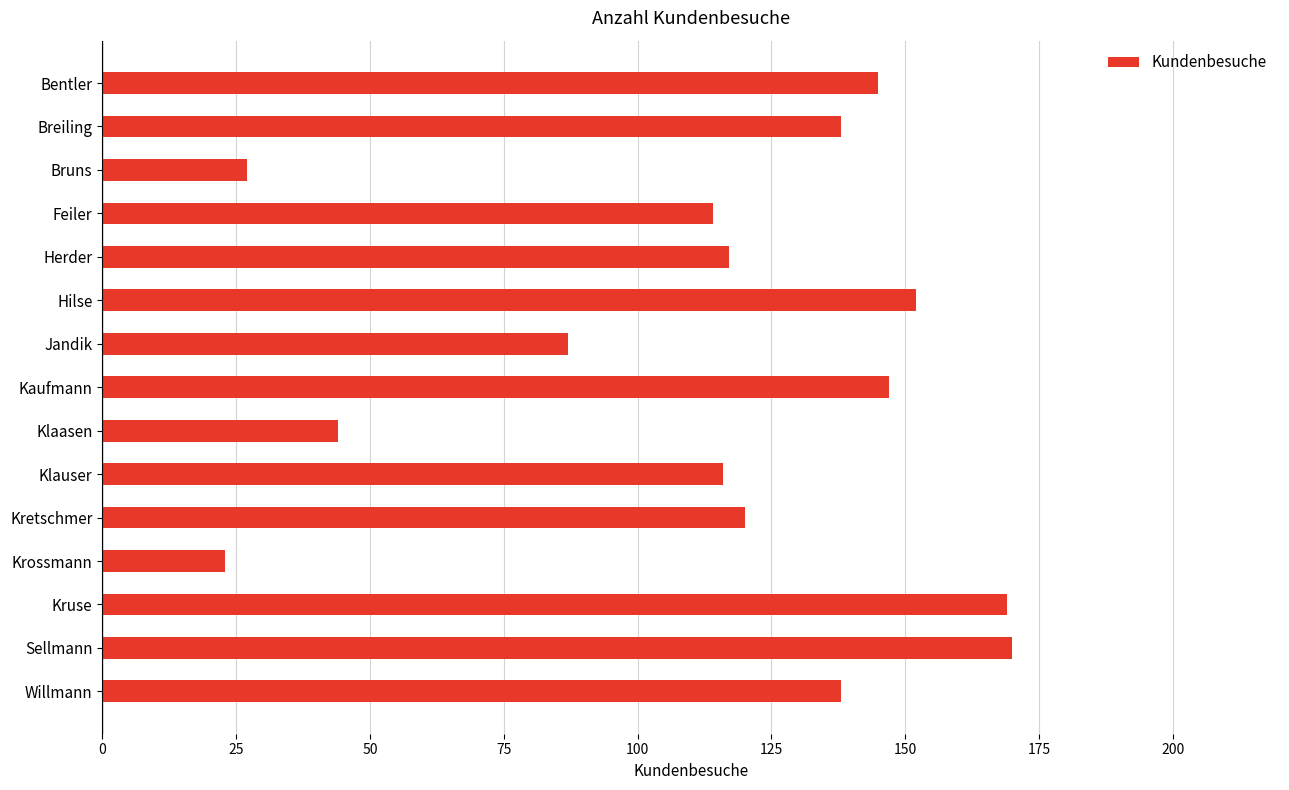

What is the label of the 15th bar from the bottom?

Bentler